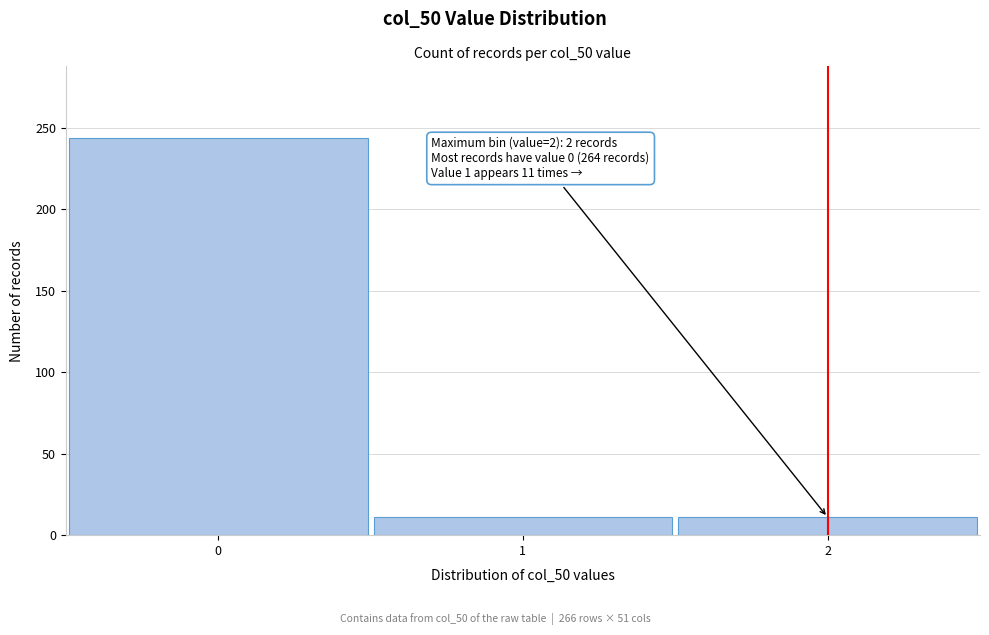

Reading right to left, list all the values displayed in this chart.

2=11	1=11	0=244